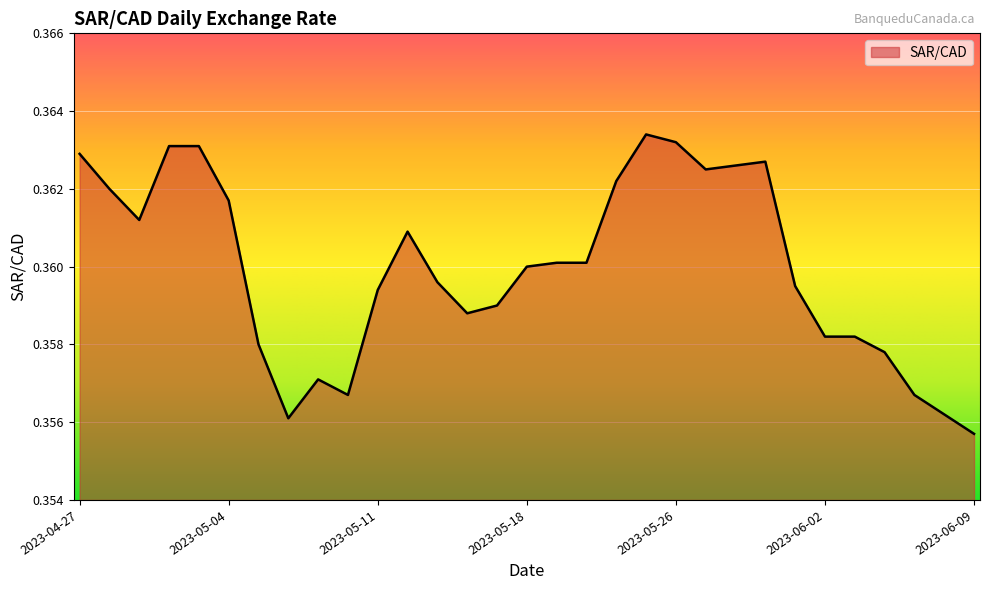

What is the label of the 3rd point from the right?

2023-06-07